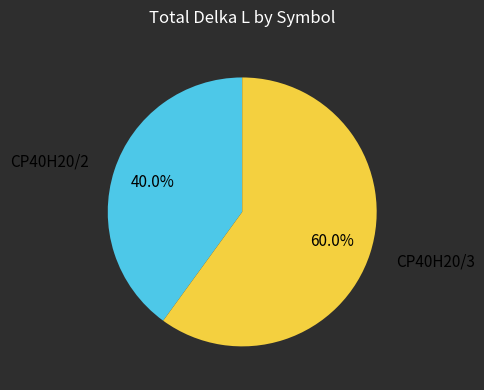

What percentage is NOT represented by CP40H20/3?

40.0%